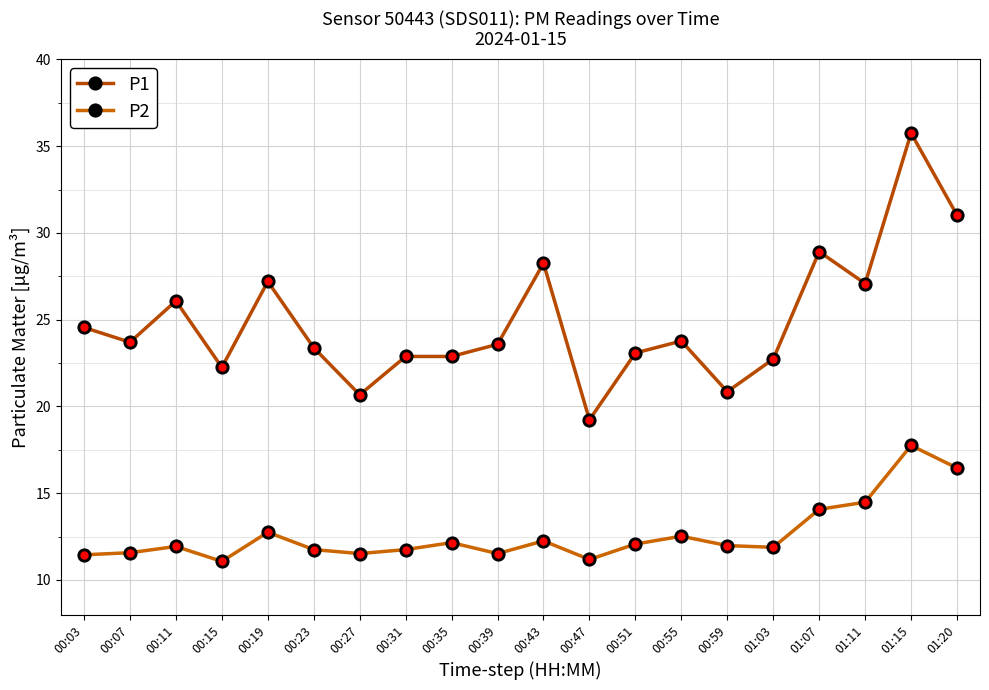

Reading left to right, transcribe all the data shown in this chart.

P1: 24.6	23.7	26.1	22.2	27.2	23.4	20.7	22.9	22.9	23.6	28.2	19.2	23.1	23.8	20.9	22.7	28.9	27.1	35.8	31.0
P2: 11.4	11.6	11.9	11.1	12.8	11.8	11.5	11.8	12.2	11.5	12.2	11.2	12.1	12.5	12.0	11.9	14.1	14.5	17.8	16.4